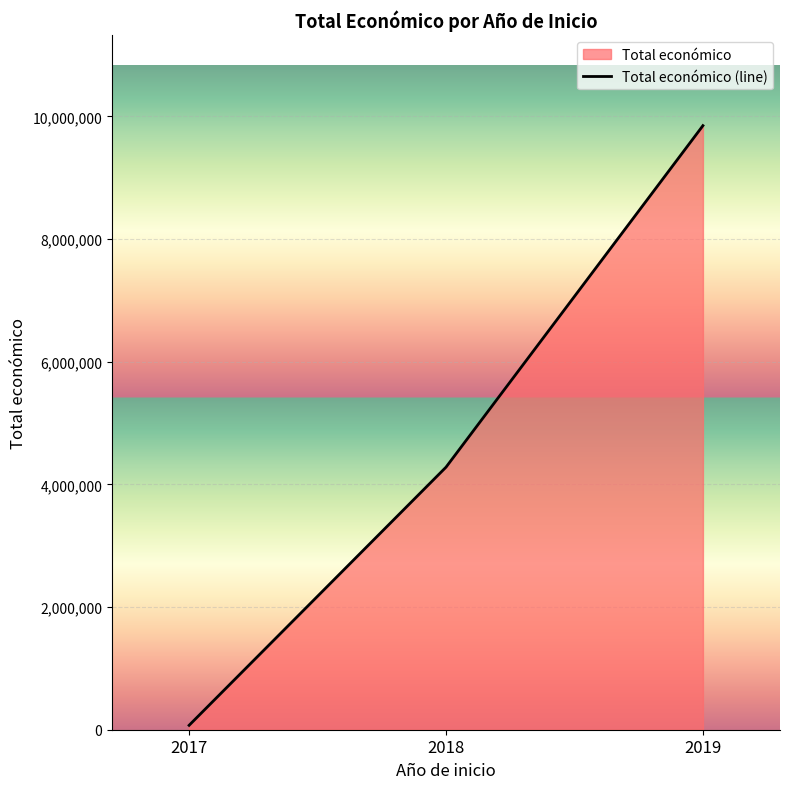

True or false: the data shows 71800 at 2017.

True